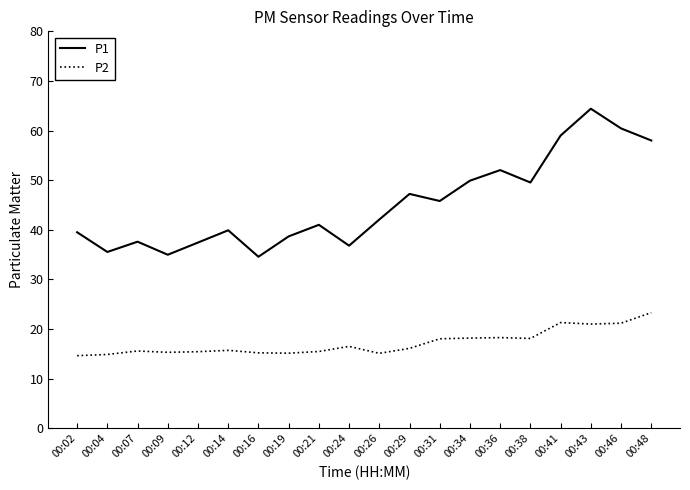

How many lines are shown in the chart?

2